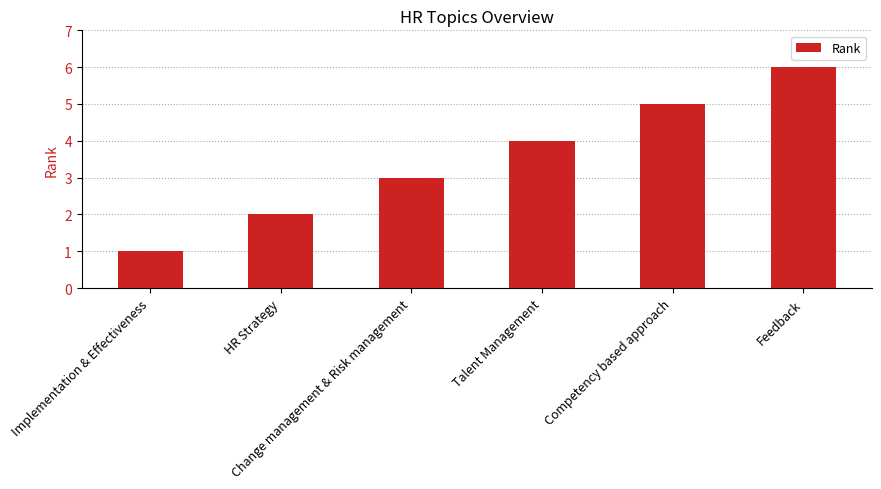

What is the average value?

4